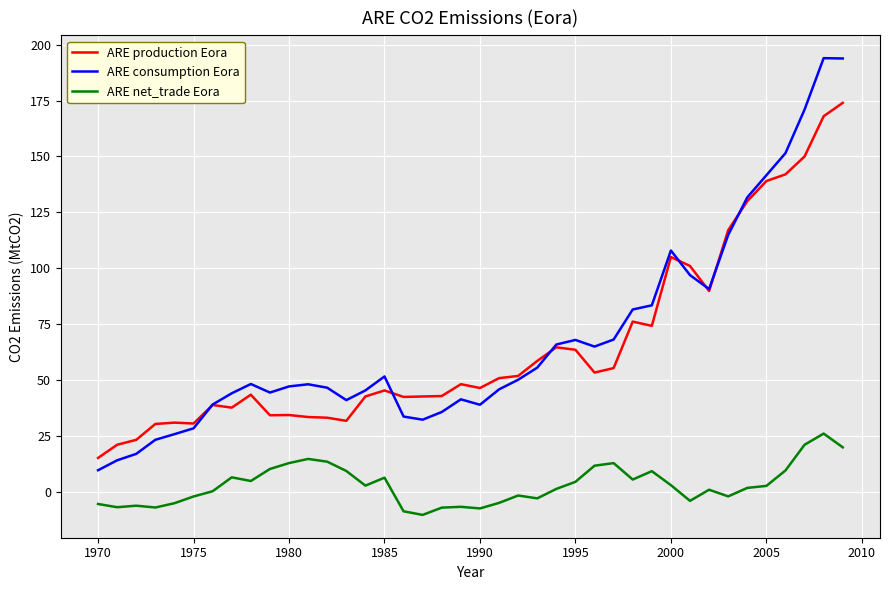

What is the minimum value for ARE consumption Eora?

9.6